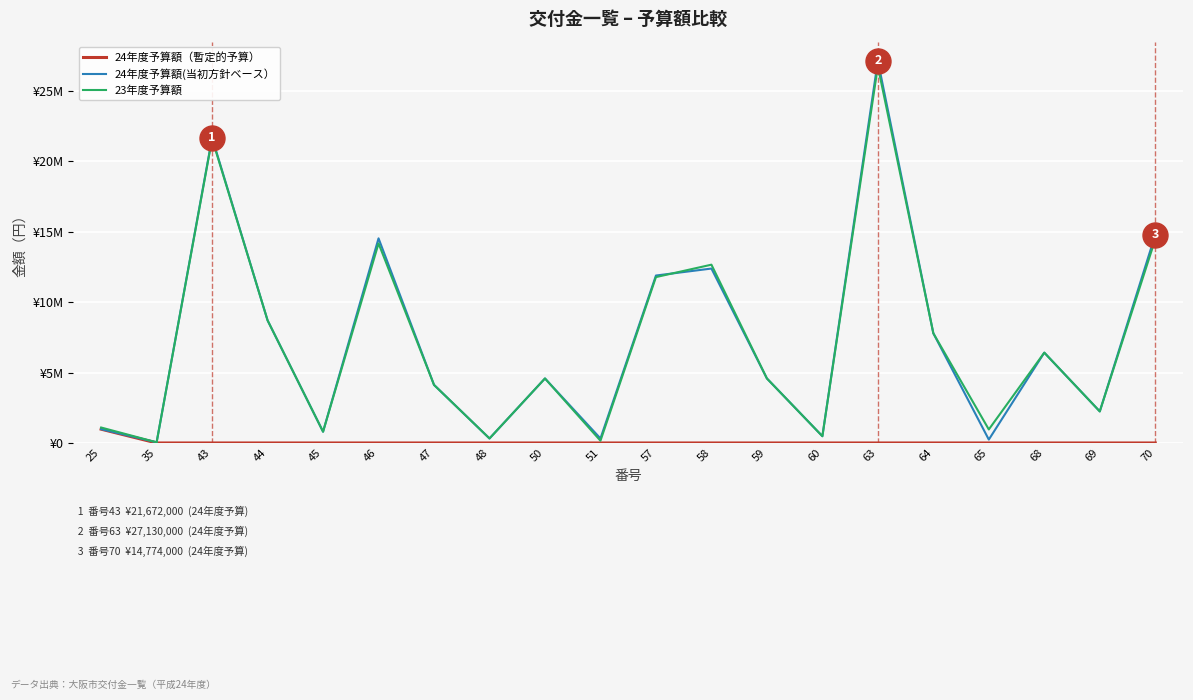

At which category is the sum across all series the highest?

63